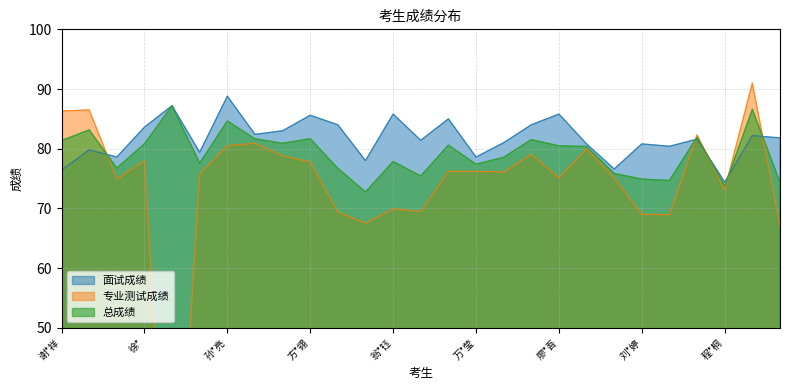

What position from the right is 程*桐?

3